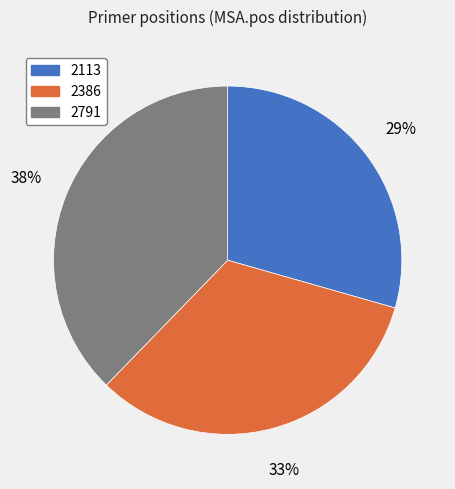

Rank the categories by value from highest to lowest.

2791, 2386, 2113